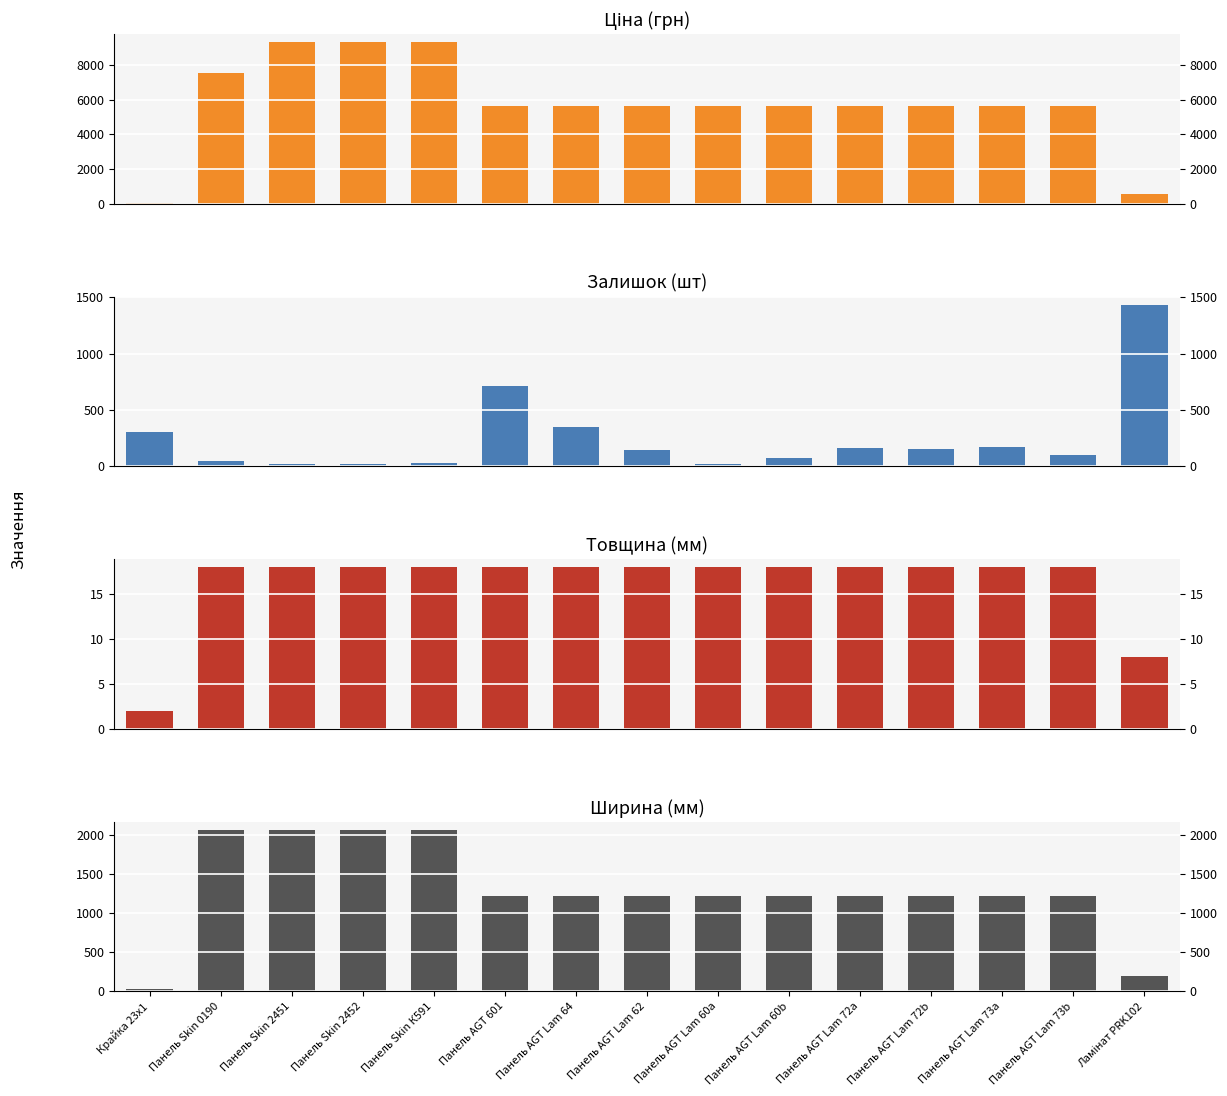

Between Крайка 23x1 and Панель AGT Lam 73b, which series saw the biggest shift?

Ціна